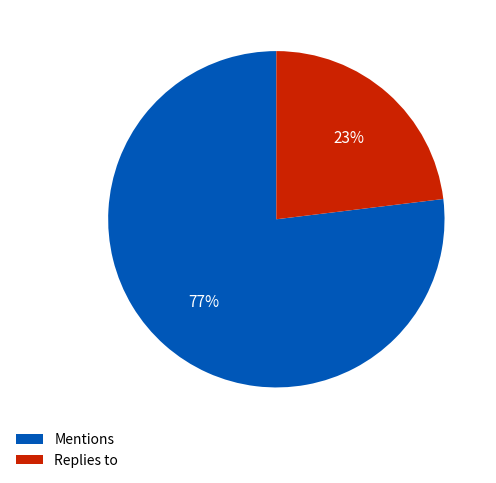

Approximately how many times larger is the value at Replies to compared to Mentions?

0.3